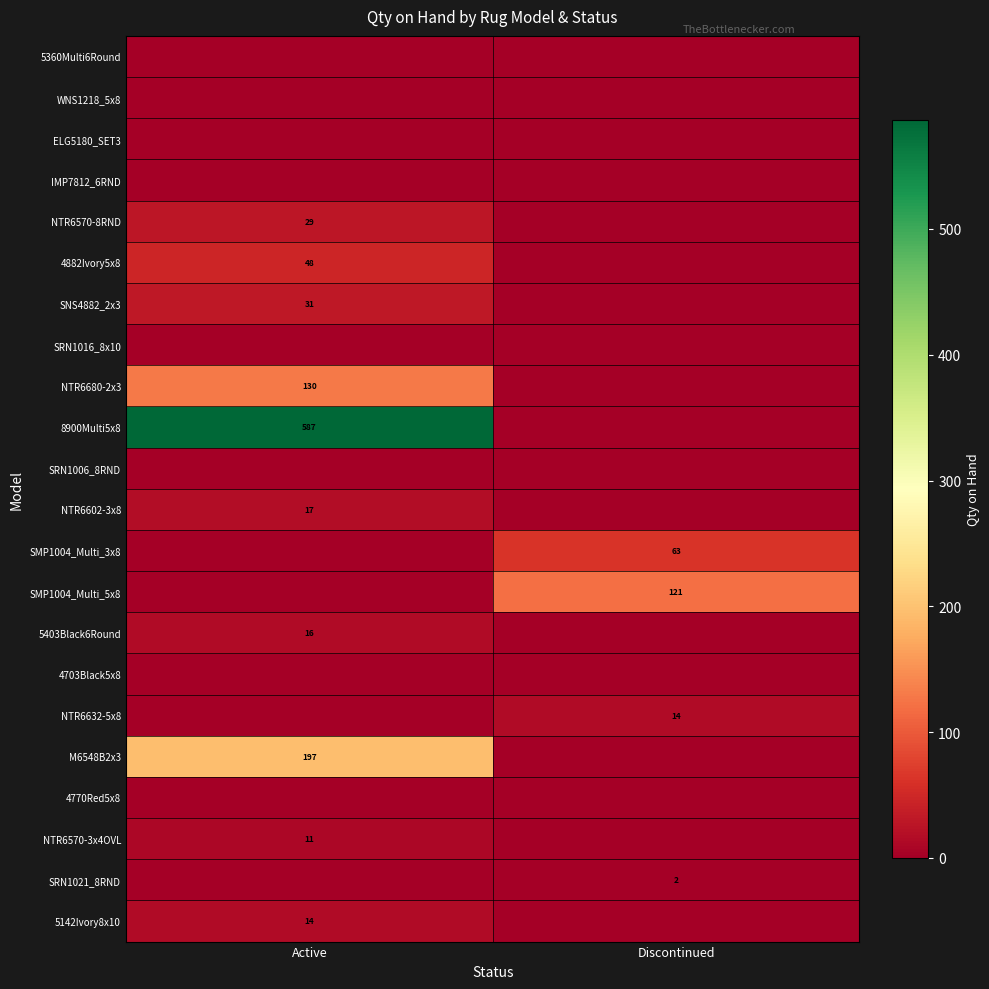

True or false: SMP1004_Multi_5x8 has a value of 121 at Discontinued.

True